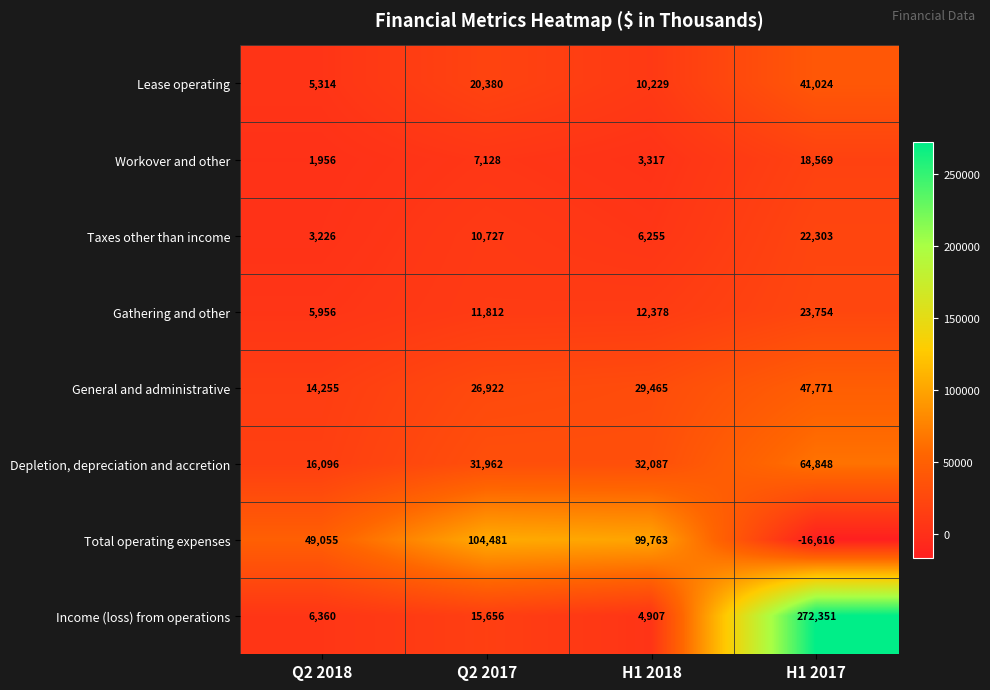

Where is Income (loss) from operations nearest to the value 138629?

Q2 2017